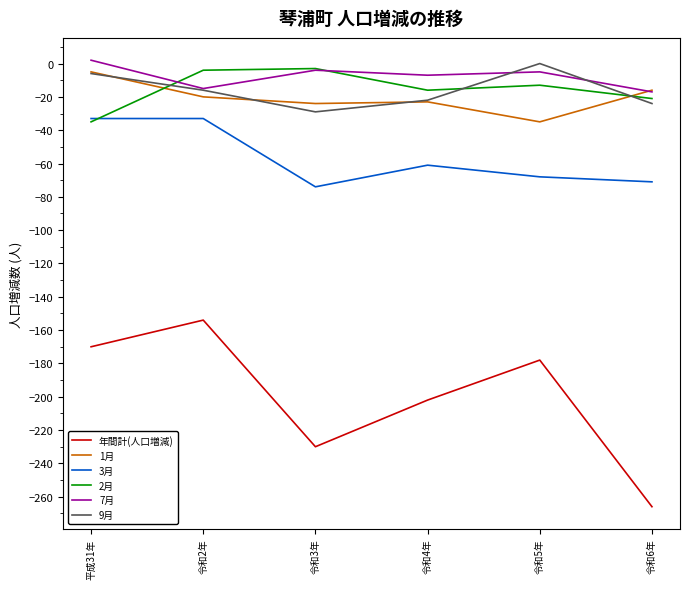

Which series has the largest range (max minus min)?

年間計(人口増減)